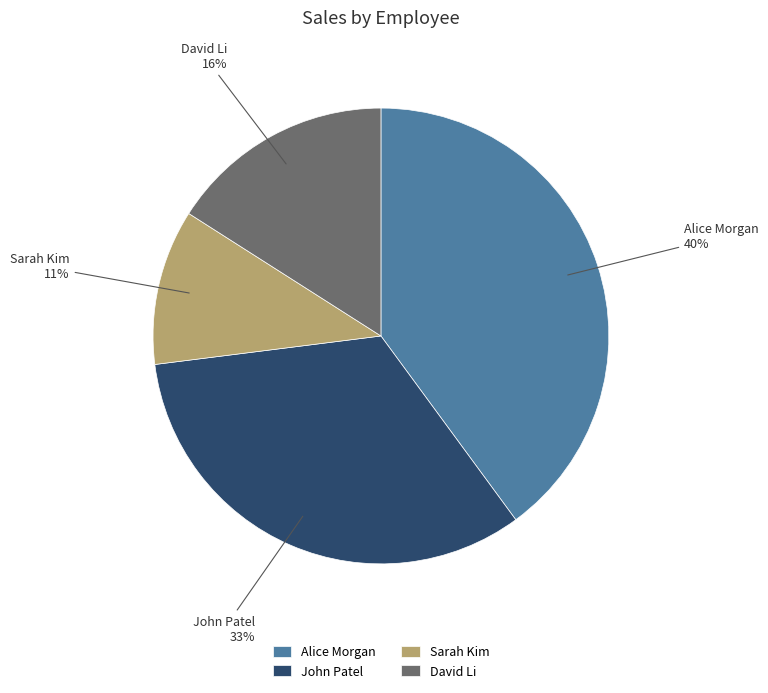

Which category has the biggest portion of the pie?

Alice Morgan